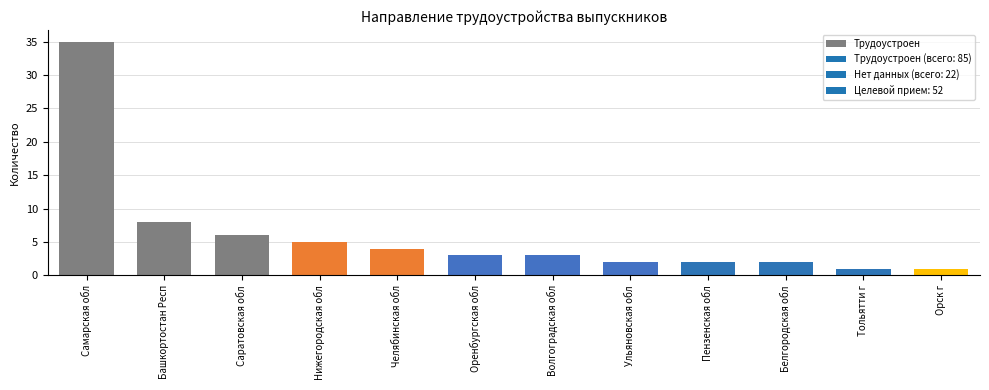

Reading left to right, extract all data points from this chart.

Самарская обл=35	Башкортостан Респ=8	Саратовская обл=6	Нижегородская обл=5	Челябинская обл=4	Оренбургская обл=3	Волгоградская обл=3	Ульяновская обл=2	Пензенская обл=2	Белгородская обл=2	Тольятти г=1	Орск г=1